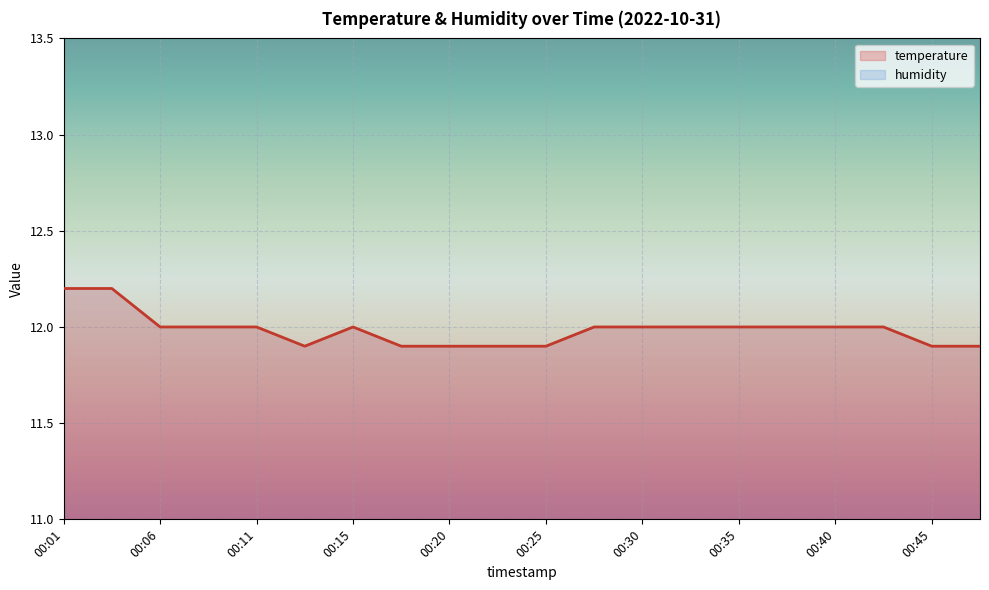

At which category does the data reach its first local peak?

00:15